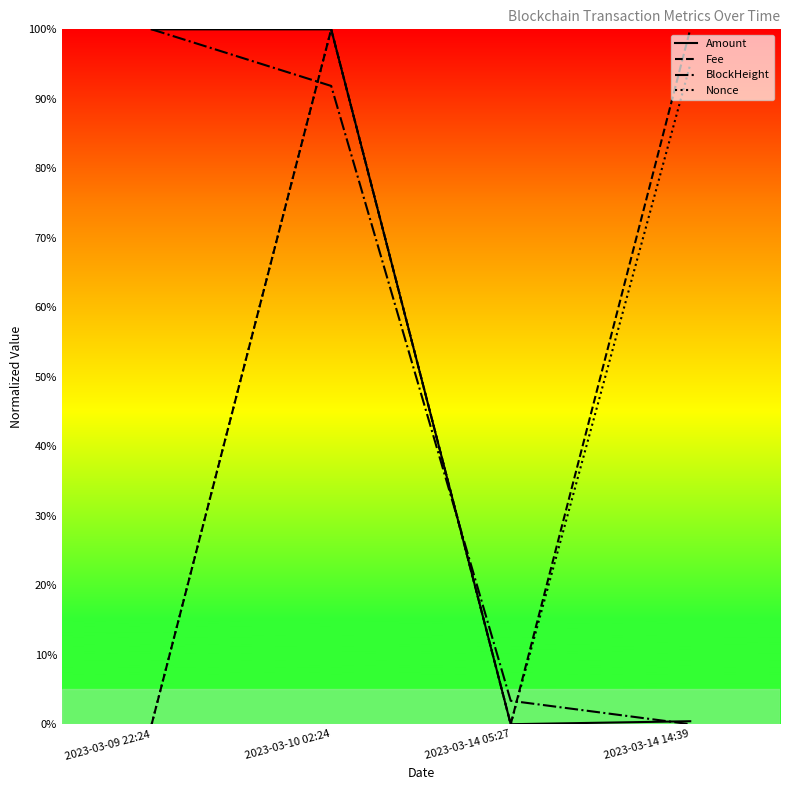

Which series changed the most between 2023-03-09 22:24 and 2023-03-10 02:24?

Fee